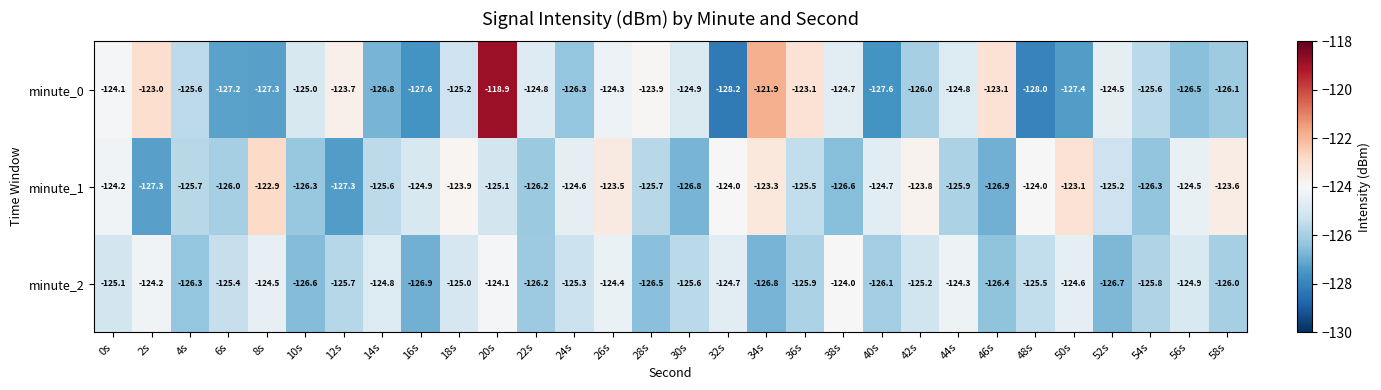

Which series has the largest range (max minus min)?

minute_0